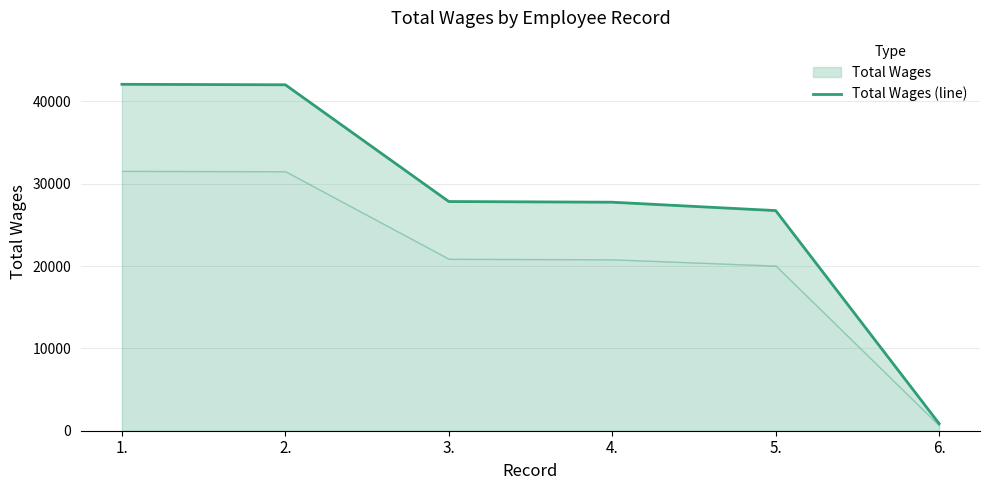

How many lines are shown in the chart?

1